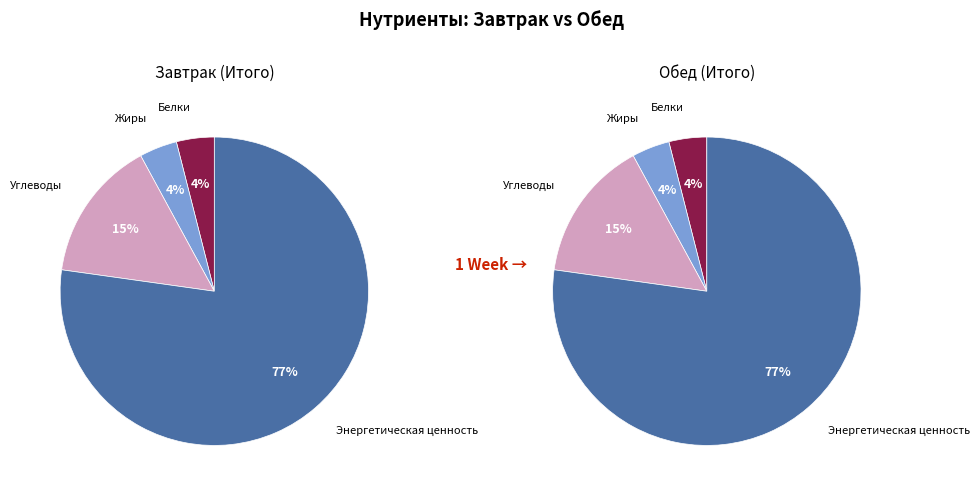

Rank the series by their maximum value, from lowest to highest.

Завтрак, Обед